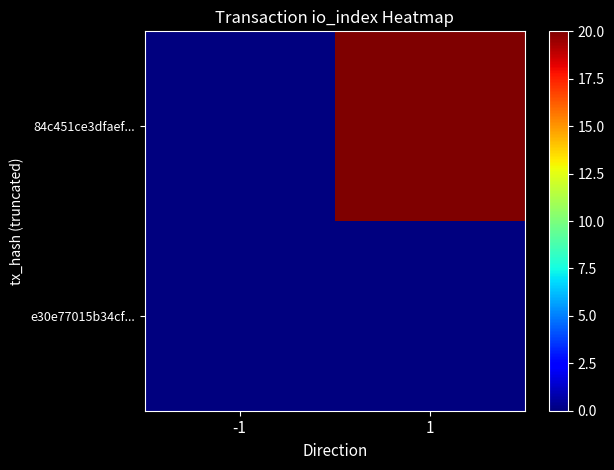

What is the spread (max minus min) of values at 1?

20